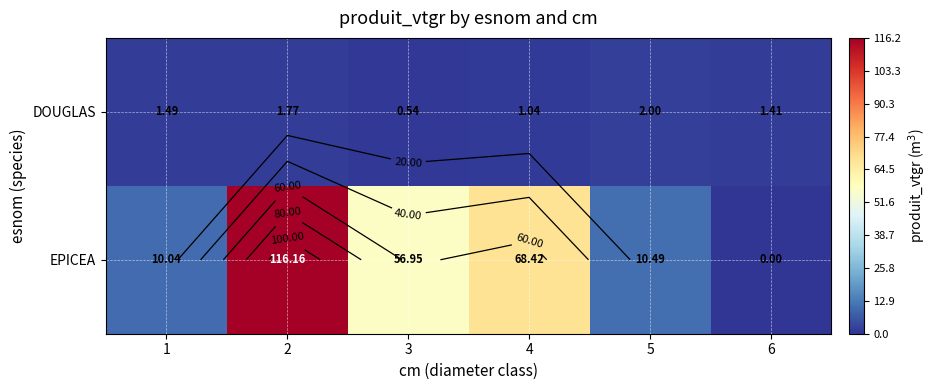

What is the approximate value of DOUGLAS at 1?

1.5